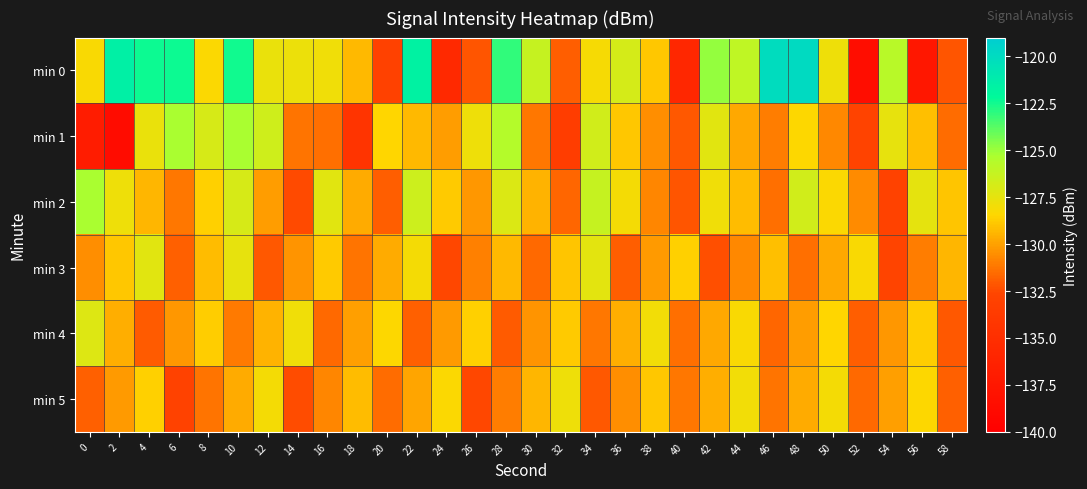

Reading left to right, what are all the values shown in this chart?

min 0: 0=-128.2	2=-121.5	4=-122.4	6=-122.4	8=-128.3	10=-122.5	12=-127.6	14=-127.7	16=-127.9	18=-129.3	20=-133.0	22=-121.7	24=-135.5	26=-132.1	28=-123.1	30=-126.3	32=-131.9	34=-128.2	36=-126.8	38=-128.9	40=-135.7	42=-124.8	44=-126.0	46=-120.1	48=-120.0	50=-127.8	52=-138.6	54=-125.8	56=-137.4	58=-132.2
min 1: 0=-136.9	2=-138.6	4=-127.7	6=-125.3	8=-126.9	10=-125.3	12=-126.6	14=-131.3	16=-131.4	18=-134.4	20=-128.5	22=-129.3	24=-130.1	26=-127.8	28=-125.6	30=-131.2	32=-133.4	34=-126.7	36=-128.9	38=-130.5	40=-132.1	42=-127.3	44=-129.8	46=-131.0	48=-128.4	50=-130.7	52=-132.8	54=-127.6	56=-129.1	58=-131.5
min 2: 0=-125.3	2=-127.8	4=-129.4	6=-131.2	8=-128.6	10=-126.9	12=-130.1	14=-132.5	16=-127.3	18=-129.7	20=-131.9	22=-126.5	24=-128.8	26=-130.3	28=-127.1	30=-129.5	32=-131.7	34=-126.3	36=-128.1	38=-130.8	40=-132.2	42=-127.9	44=-129.2	46=-131.4	48=-126.7	50=-128.3	52=-130.6	54=-132.9	56=-127.5	58=-129.0
min 3: 0=-130.5	2=-128.9	4=-127.3	6=-131.8	8=-129.2	10=-127.6	12=-132.1	14=-130.4	16=-128.8	18=-131.3	20=-129.7	22=-128.1	24=-132.6	26=-130.9	28=-129.3	30=-131.6	32=-129.0	34=-127.4	36=-131.9	38=-130.2	40=-128.6	42=-132.3	44=-130.7	46=-129.1	48=-131.4	50=-129.8	52=-128.2	54=-132.7	56=-131.0	58=-129.4
min 4: 0=-127.2	2=-129.6	4=-132.0	6=-130.3	8=-128.7	10=-131.1	12=-129.5	14=-127.9	16=-131.6	18=-130.0	20=-128.4	22=-131.8	24=-130.2	26=-128.6	28=-132.0	30=-130.4	32=-128.8	34=-131.2	36=-129.6	38=-128.0	40=-131.4	42=-129.8	44=-128.2	46=-131.7	48=-130.1	50=-128.5	52=-131.9	54=-130.3	56=-128.7	58=-132.1
min 5: 0=-131.8	2=-130.2	4=-128.6	6=-132.9	8=-131.3	10=-129.7	12=-128.1	14=-132.4	16=-130.8	18=-129.2	20=-131.5	22=-129.9	24=-128.3	26=-132.6	28=-131.0	30=-129.4	32=-127.8	34=-132.1	36=-130.5	38=-128.9	40=-131.2	42=-129.6	44=-128.0	46=-131.3	48=-129.7	50=-128.1	52=-131.6	54=-130.0	56=-128.4	58=-131.8